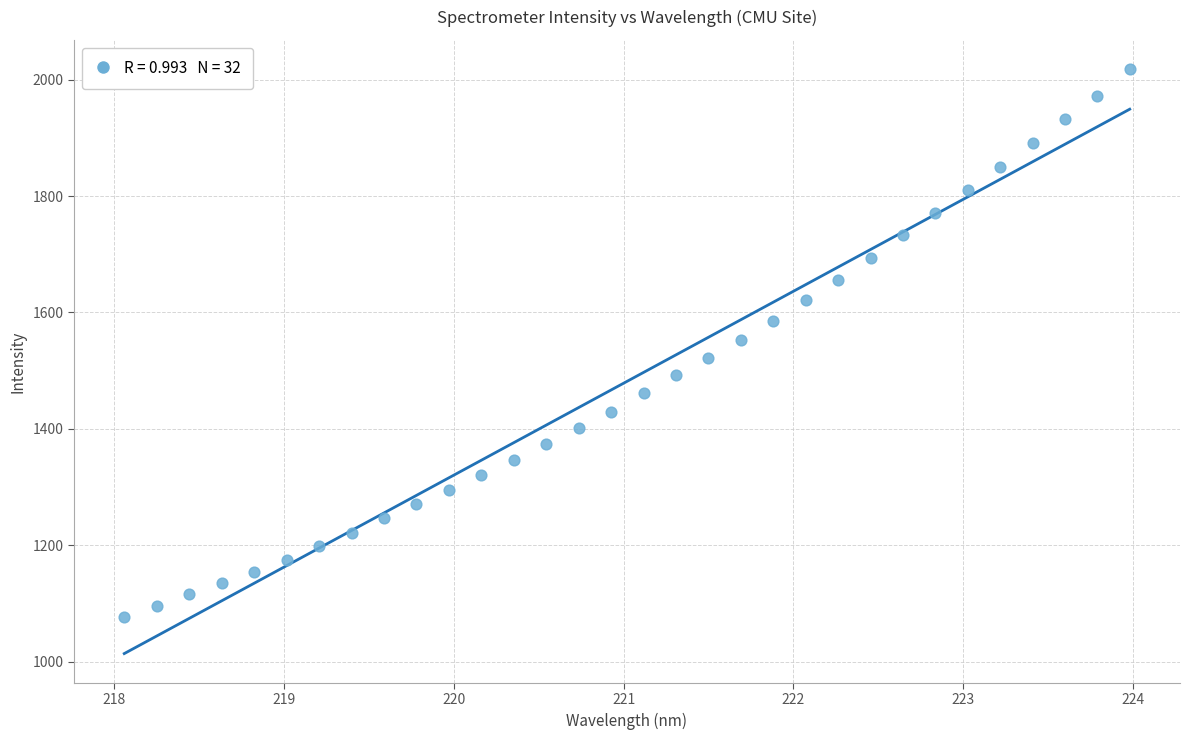

What is the range of X values (max minus min)?

5.9